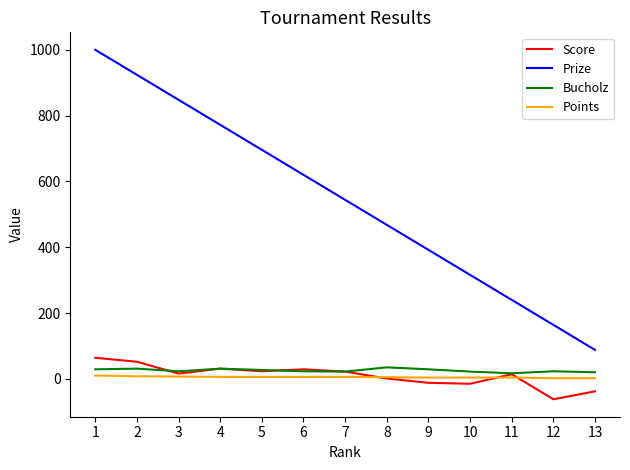

How many distinct data groups are displayed?

4